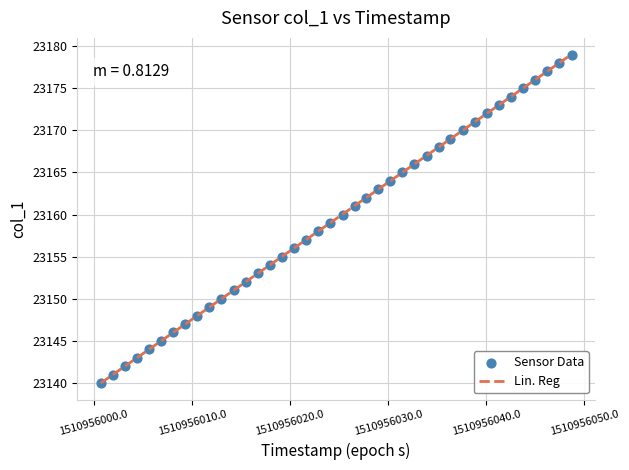

What is the range of Y values (max minus min)?

39